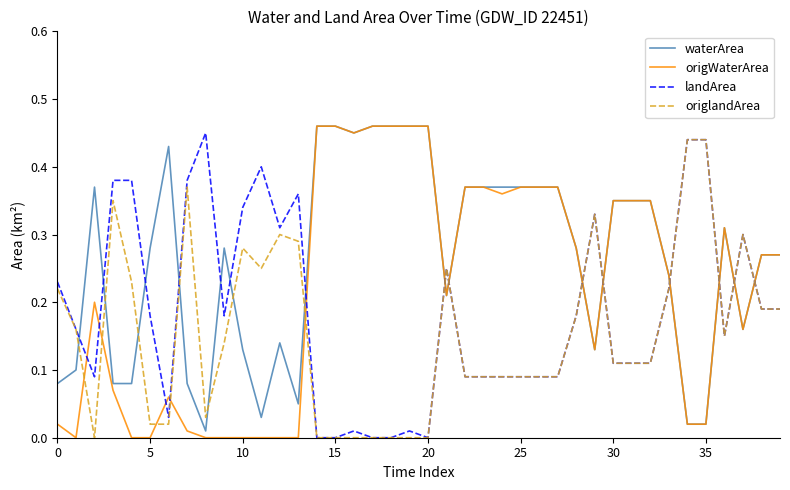

How many categories are shown in the chart?

40